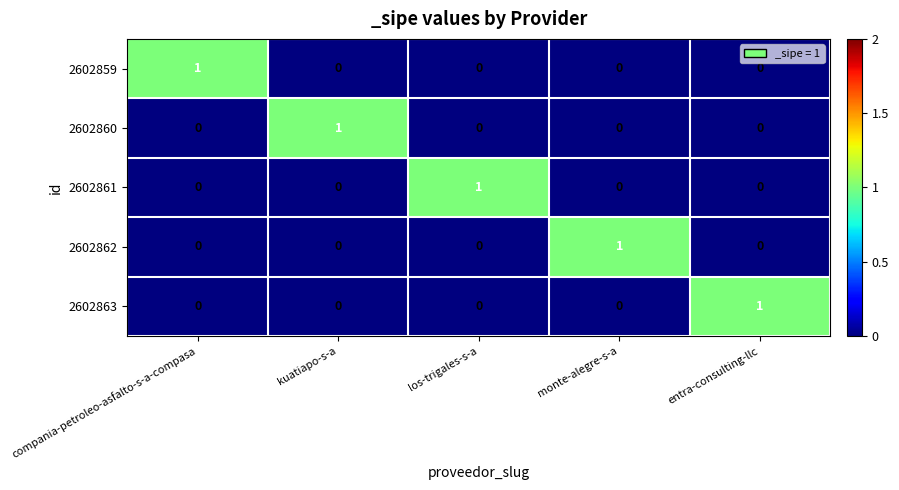

Is it true that 2602863 equals 1 at entra-consulting-llc?

True